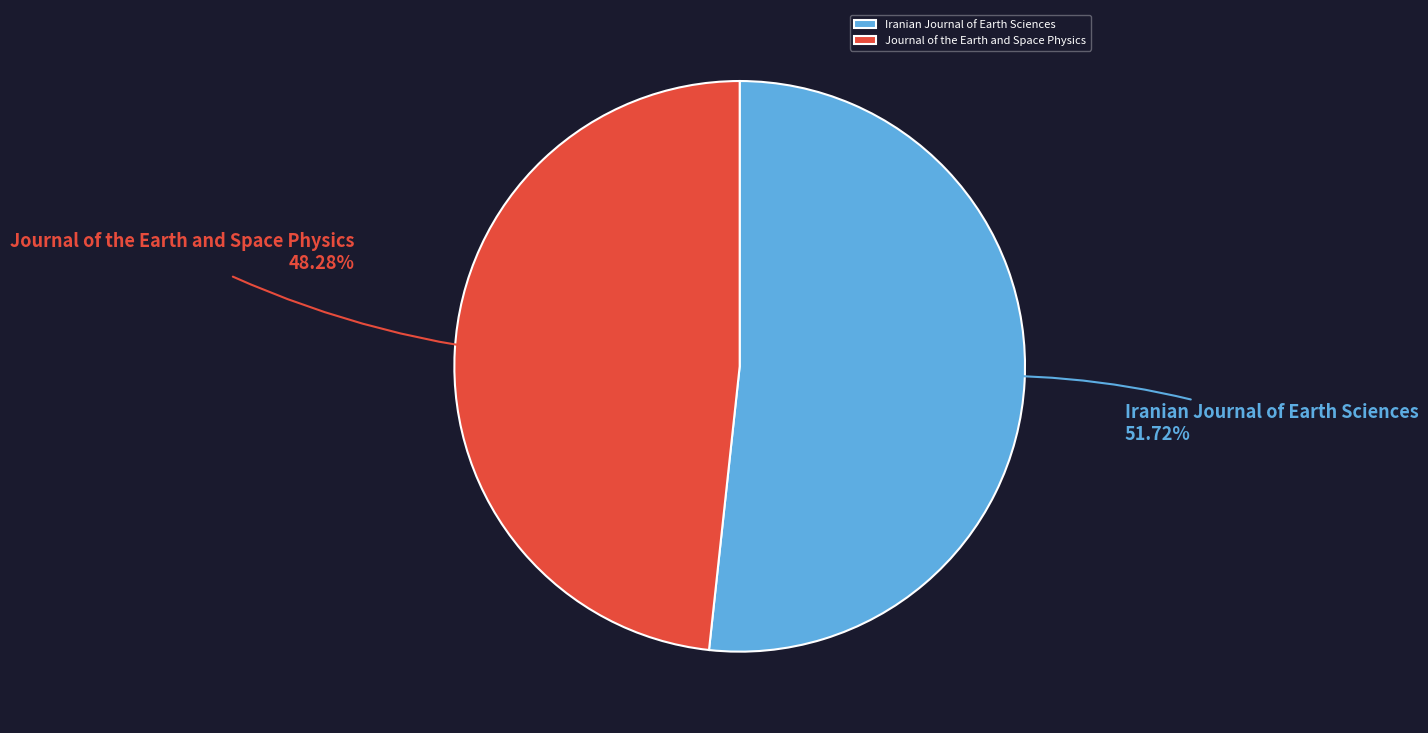

Does Iranian Journal of Earth Sciences represent more than half of the total?

Yes